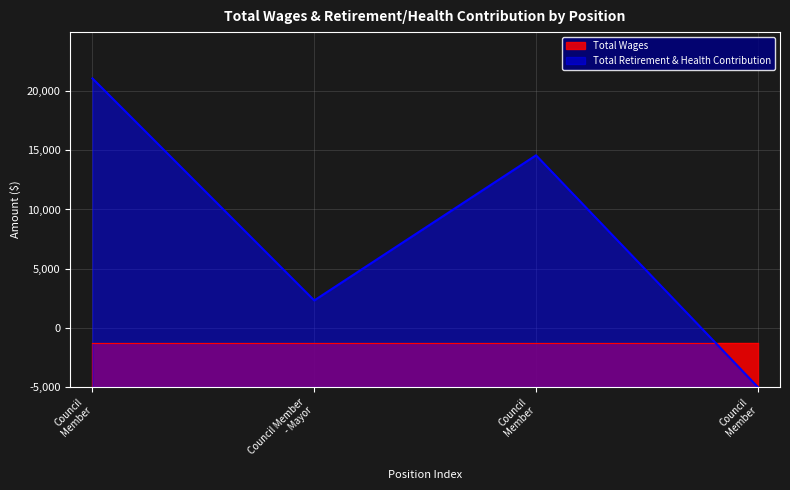

How many interior local valleys (lower than both neighbors) does the data have?

1